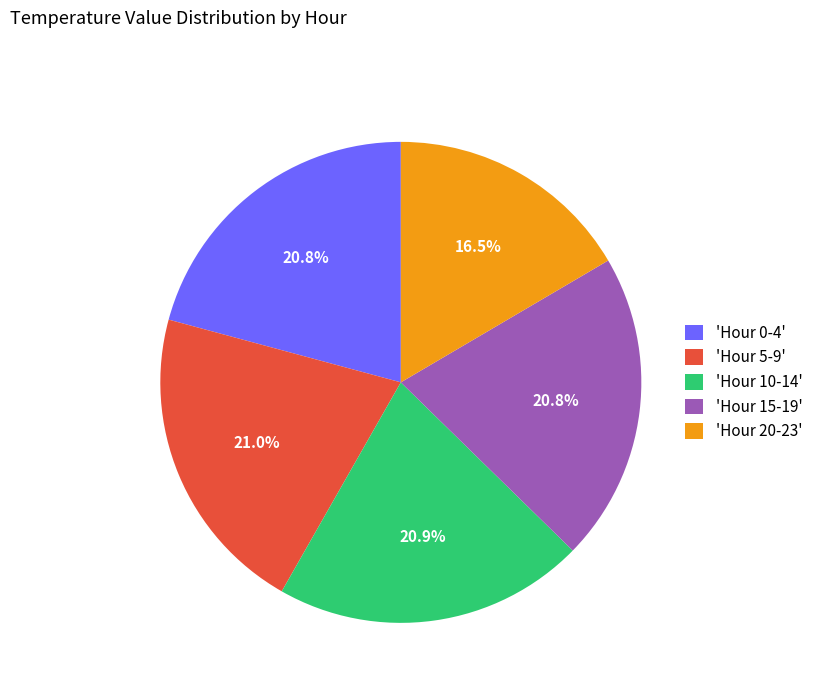

Approximately how many times larger is the value at 'Hour 20-23' compared to 'Hour 15-19'?

0.8